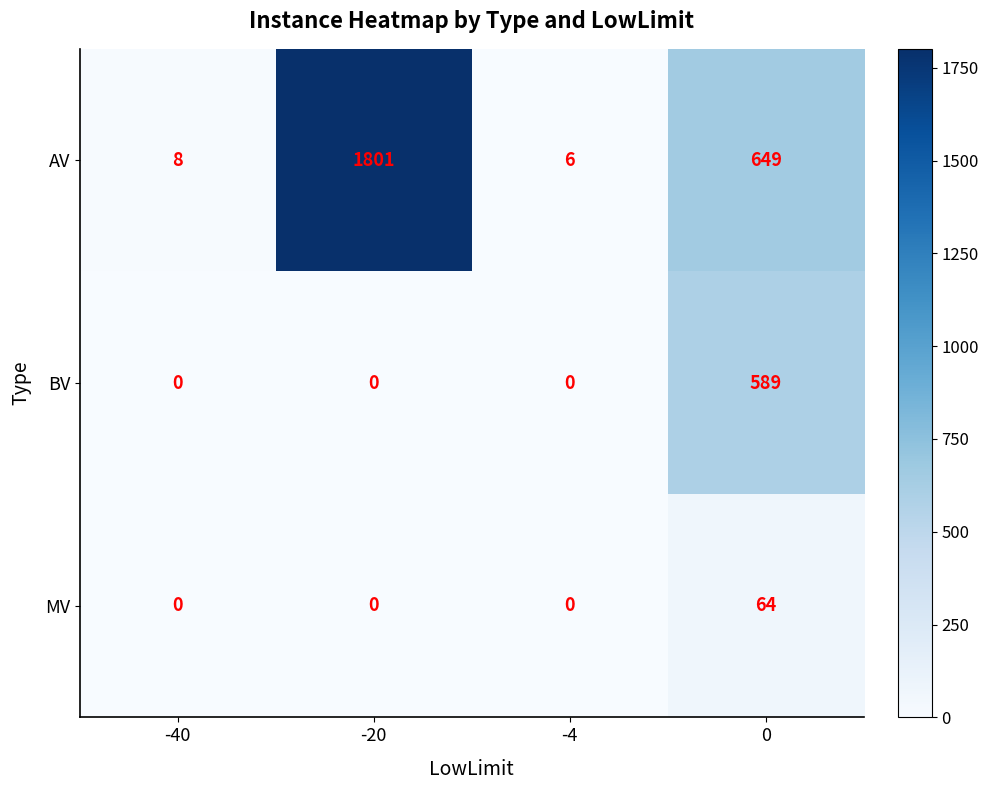

Which series changed the most between -20 and 0?

AV